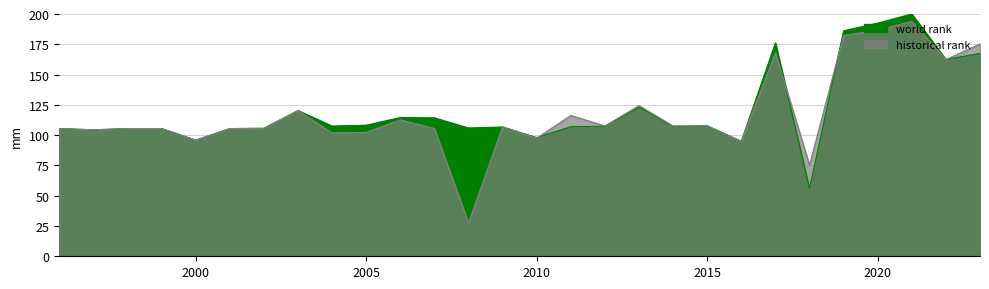

Is the value of historical rank at 2012 greater than the value of world rank at 2015?

No